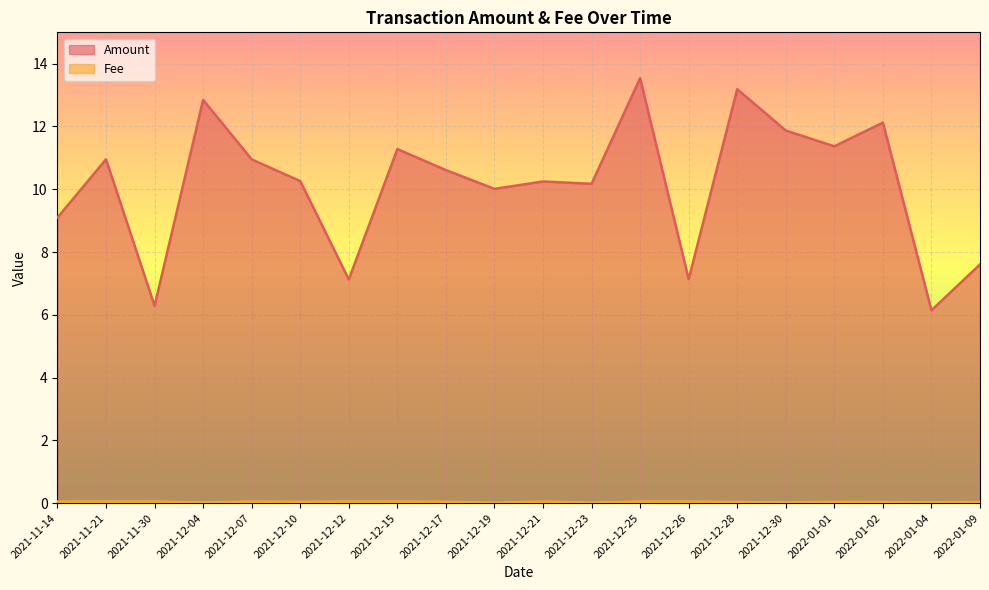

True or false: Fee has a value of 0.1 at 2021-12-25.

True